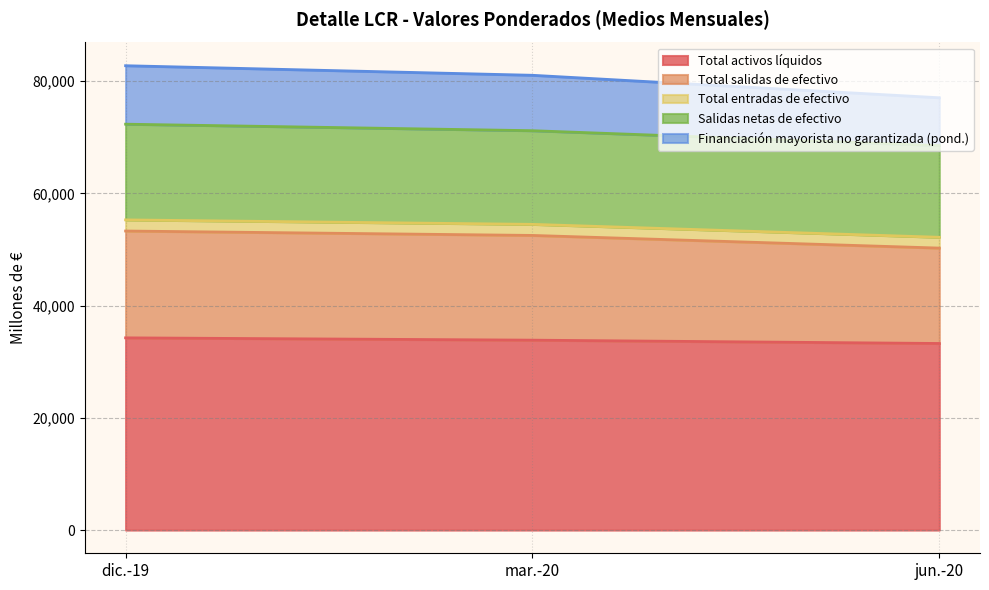

Does the chart have visible grid lines?

Yes